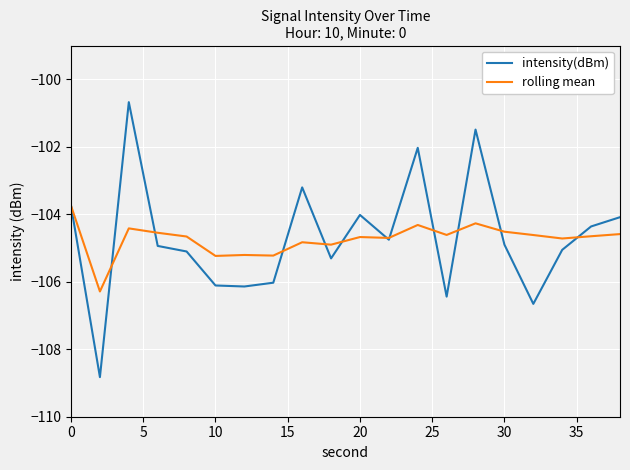

What is the highest value of the intensity(dBm) series?

-100.7